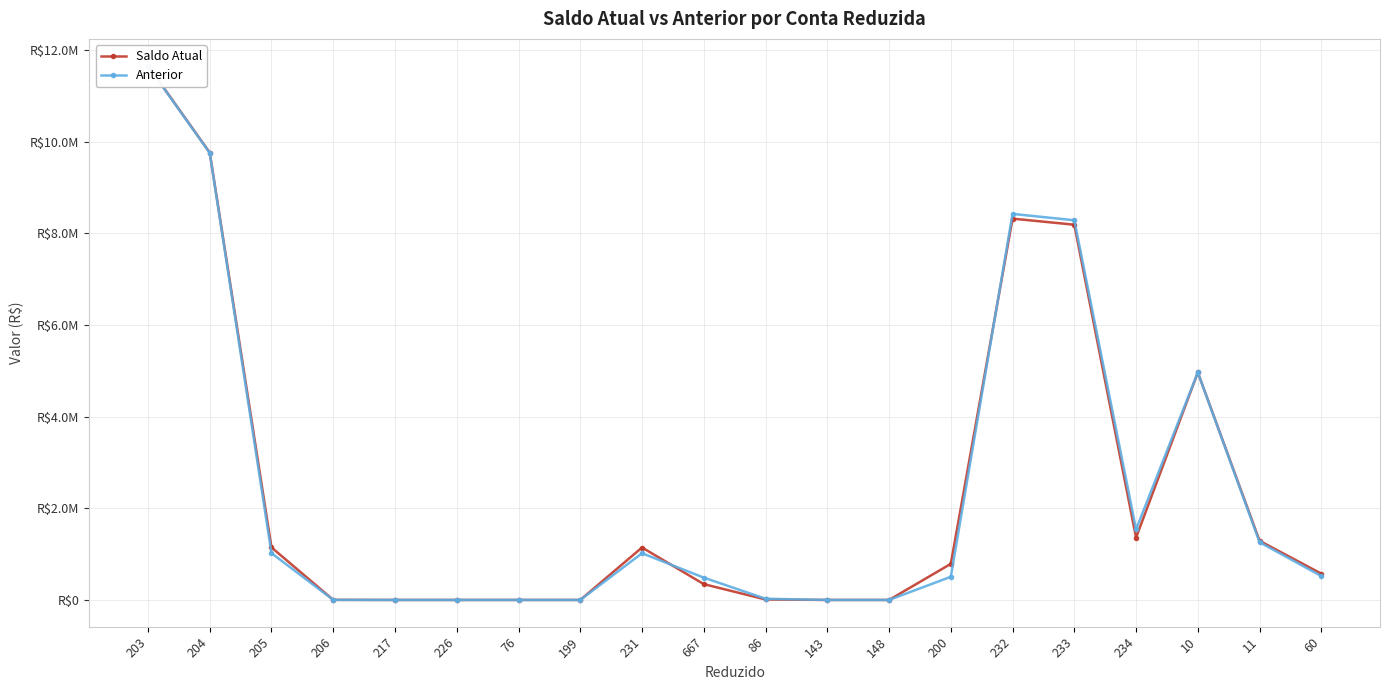

How many data points does each series have?

20